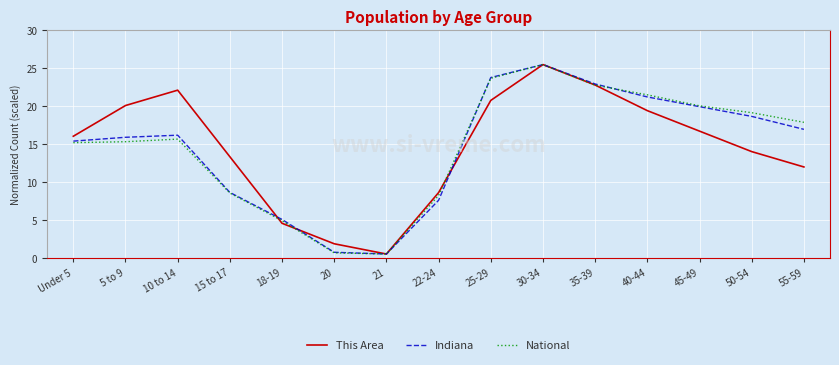

True or false: National has more than 0 interior local peaks.

True